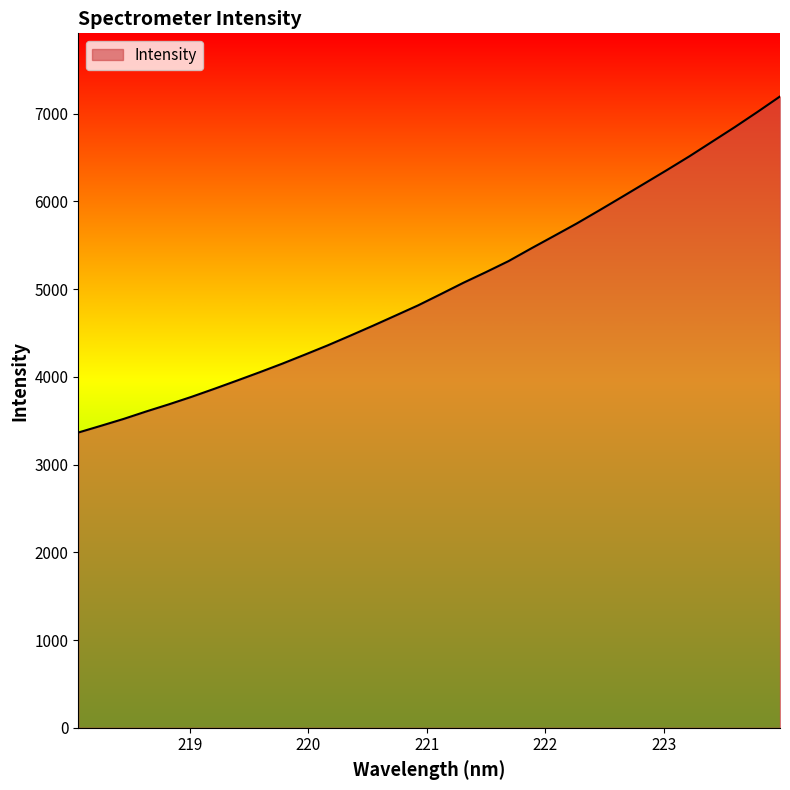

What is the minimum value shown in the chart?

3364.5